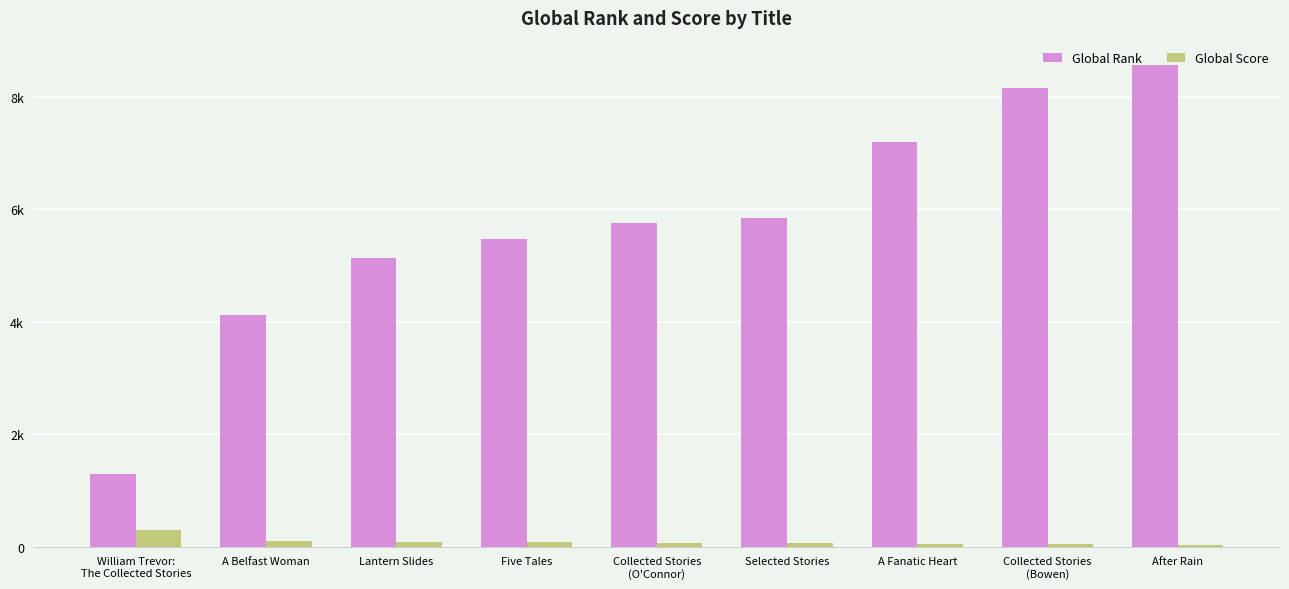

What are all the series names shown in the legend?

Global Rank, Global Score